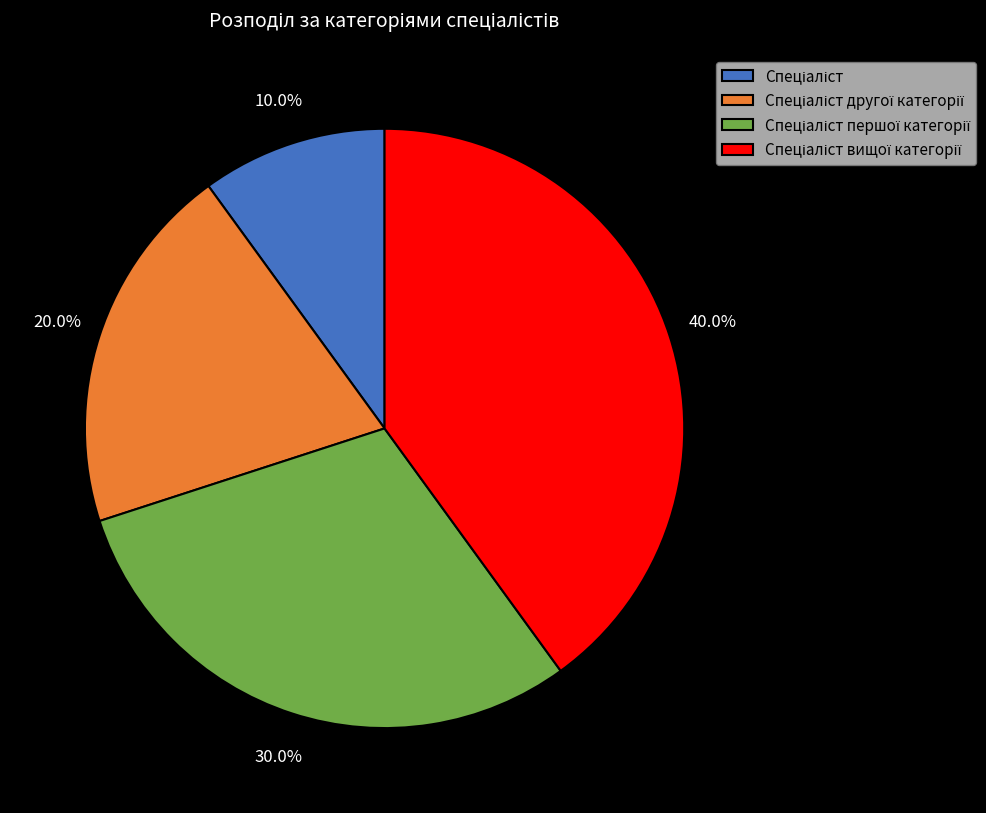

Is there a majority slice in this chart?

No